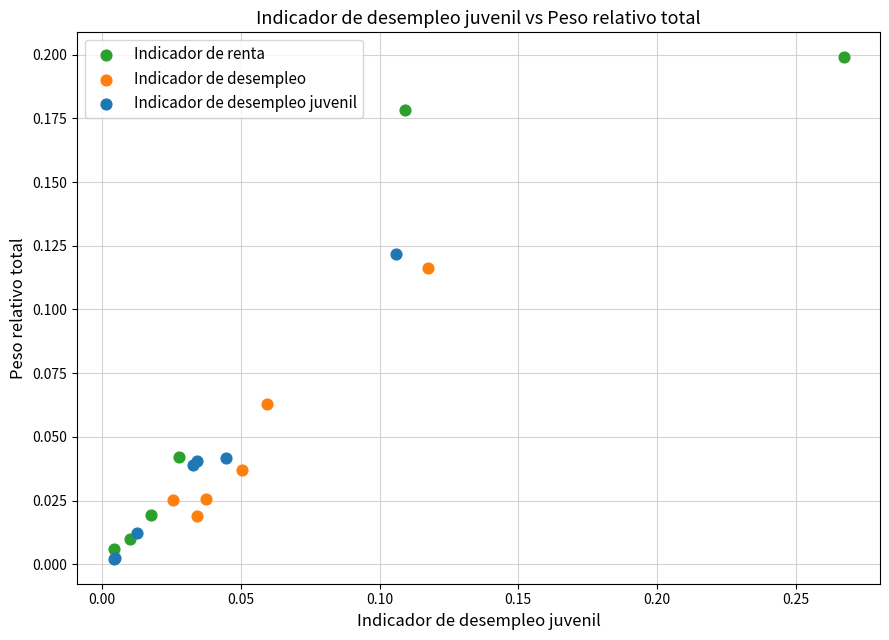

Which series has the widest spread of Y values?

Indicador de renta